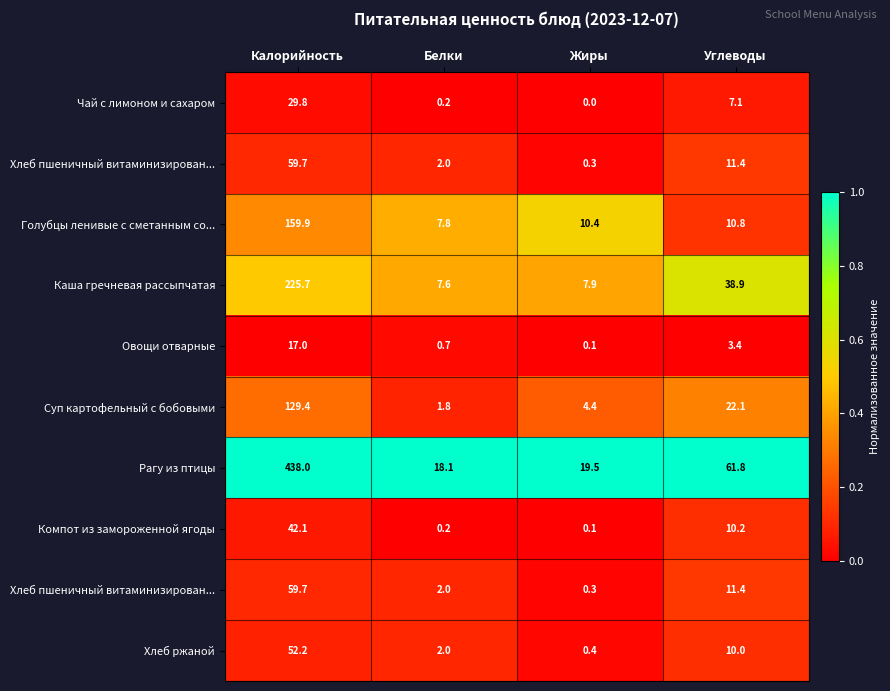

How many series are shown in this chart?

10